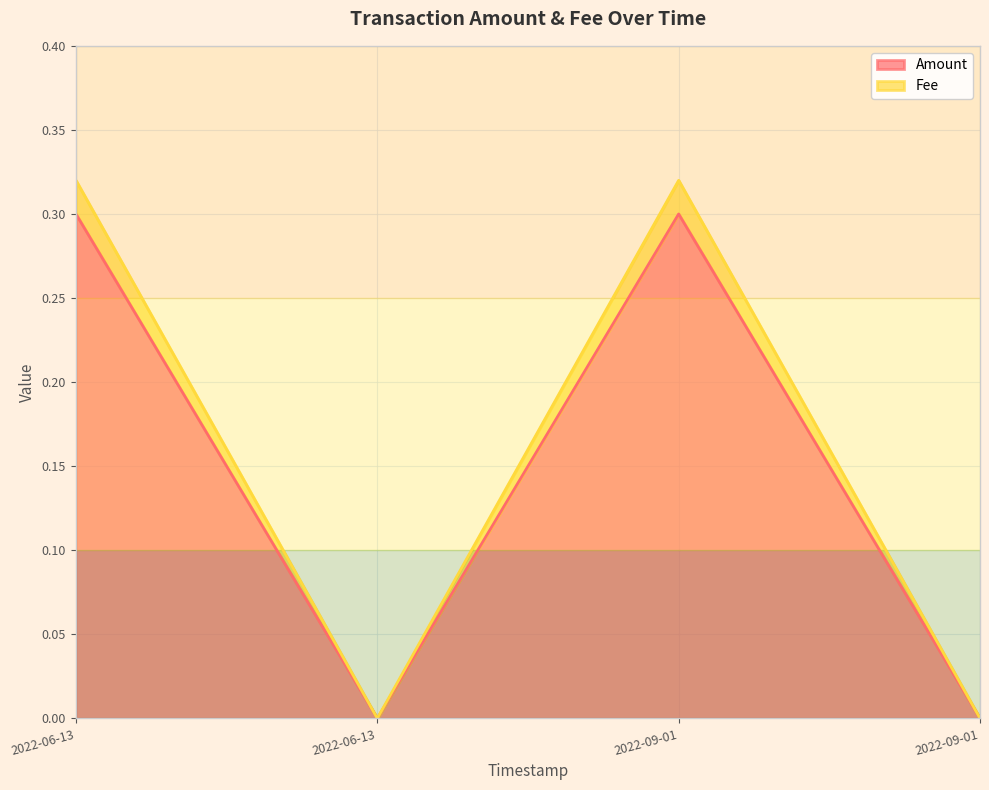

Which has a higher value, 2022-06-13 or 2022-09-01?

2022-06-13